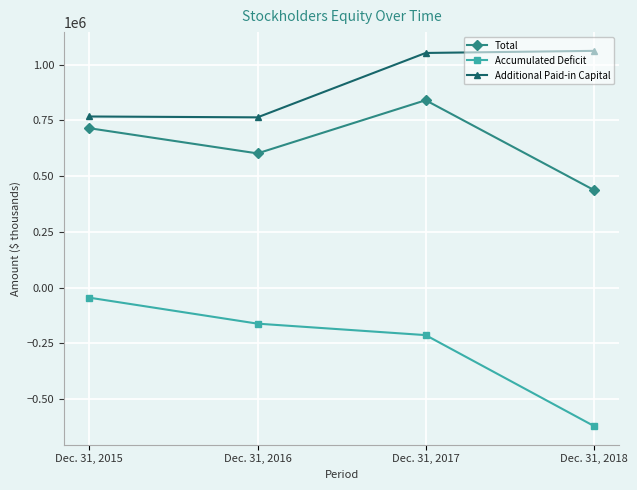

The Additional Paid-in Capital series shows 1061325 at Dec. 31, 2018. True or false?

True